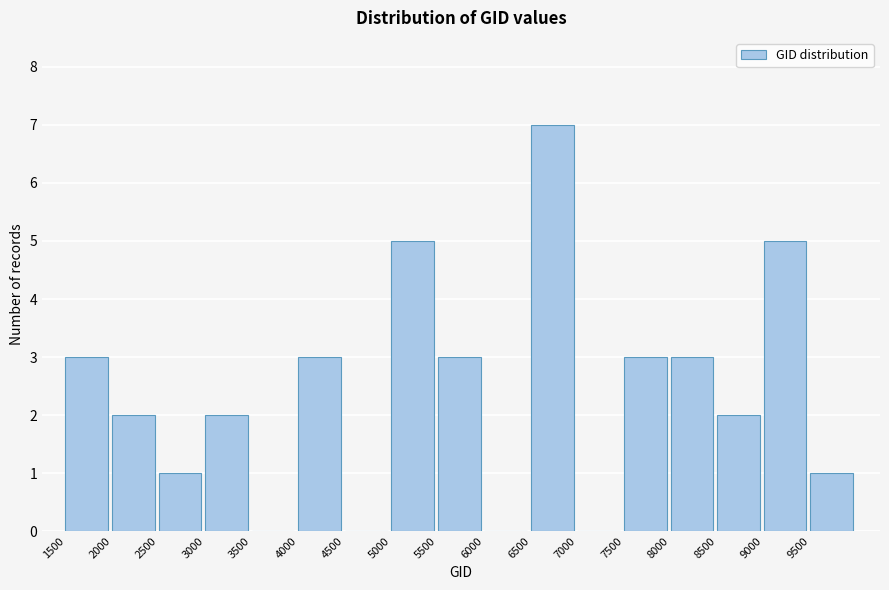

How tall is the bar that spans 1500 to 2000 on the x-axis? The values are not printed on the chart, so give them approximately, as read against the axis.

3